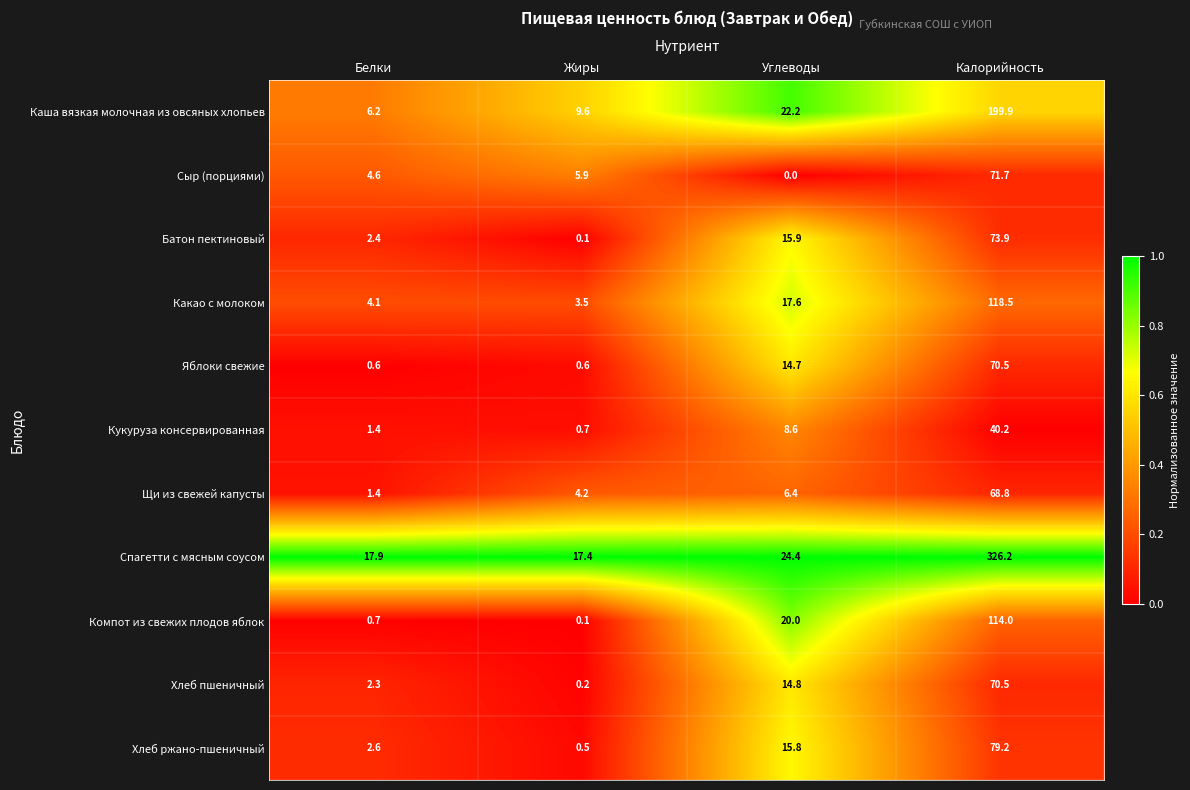

What is the sum of all Каша вязкая молочная из овсяных хлопьев values?

237.9